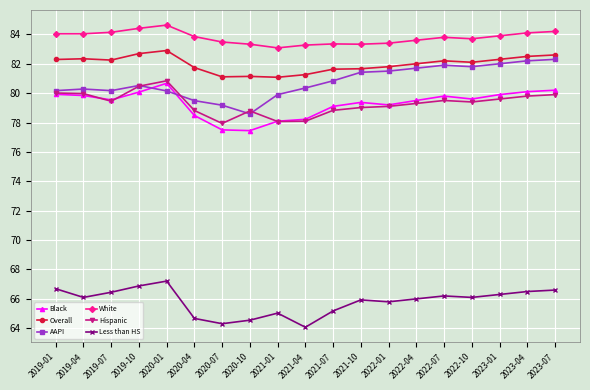

What is the label of the 3rd point from the left?

2019-07